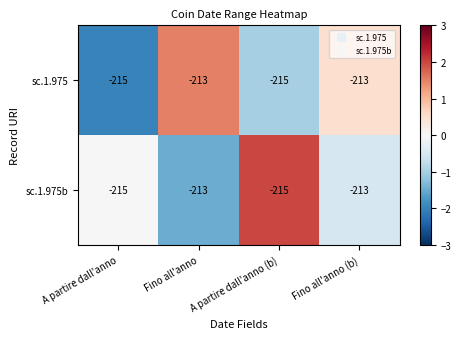

How many series are shown in this chart?

2